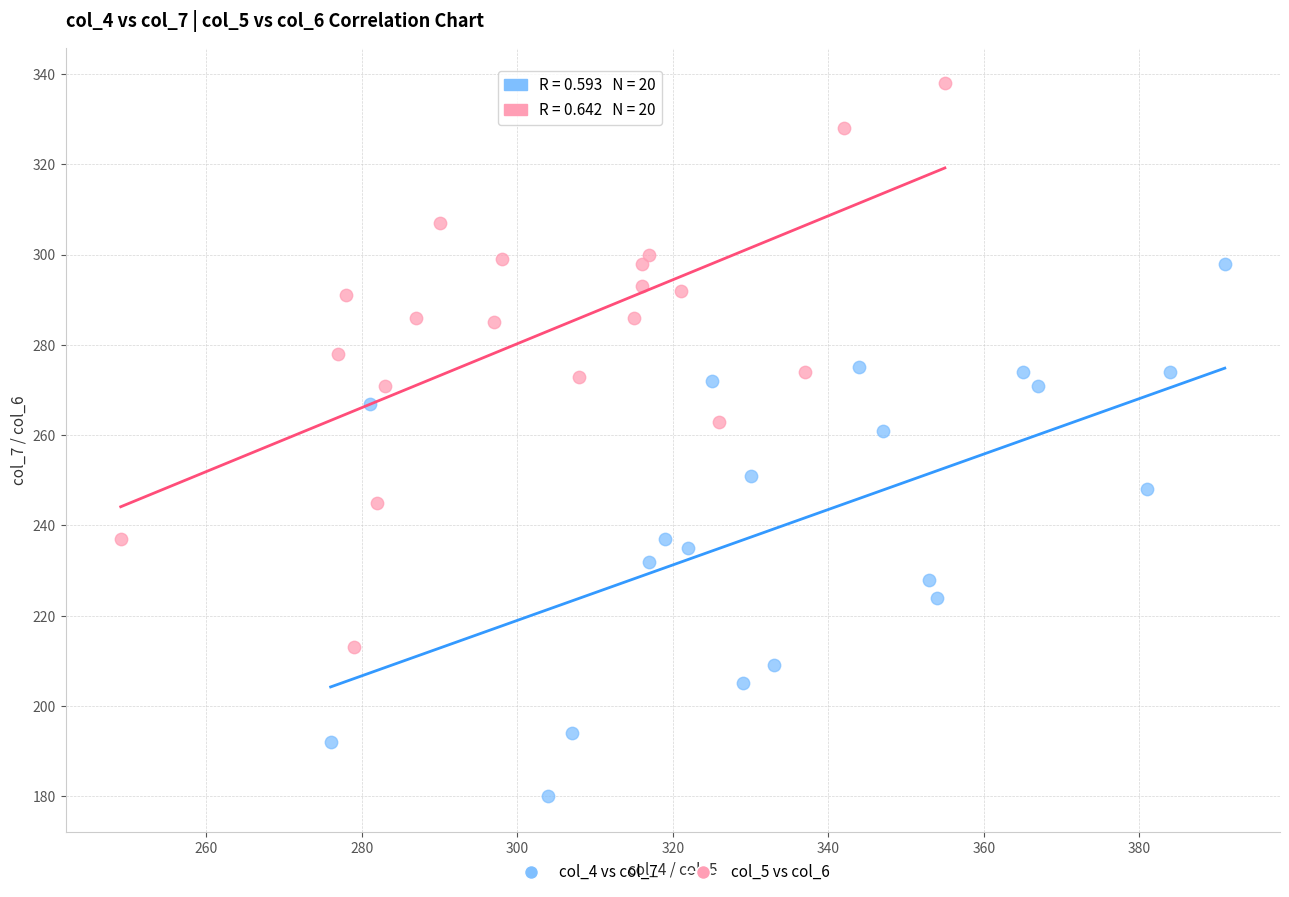

Which series reaches the maximum Y coordinate?

col_5 vs col_6